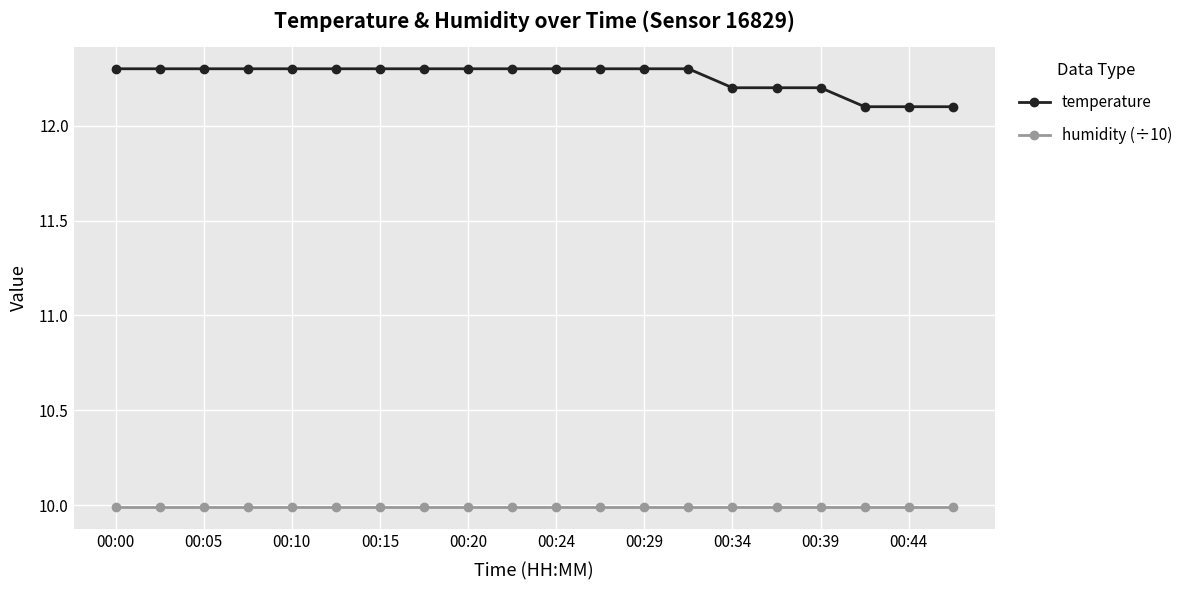

What is the value of the temperature point at the 6th from the left?

12.3